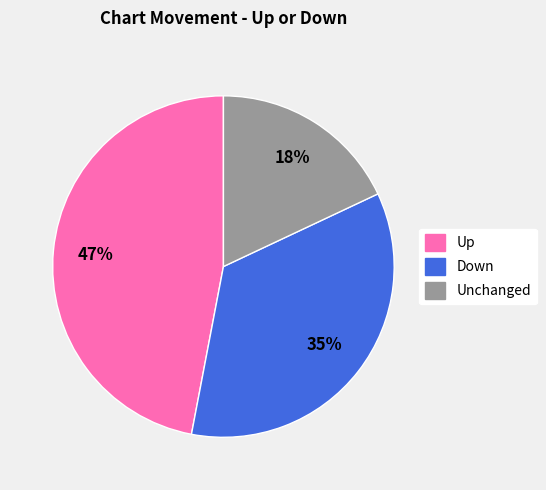

To the nearest percent, what is the average slice percentage?

33%